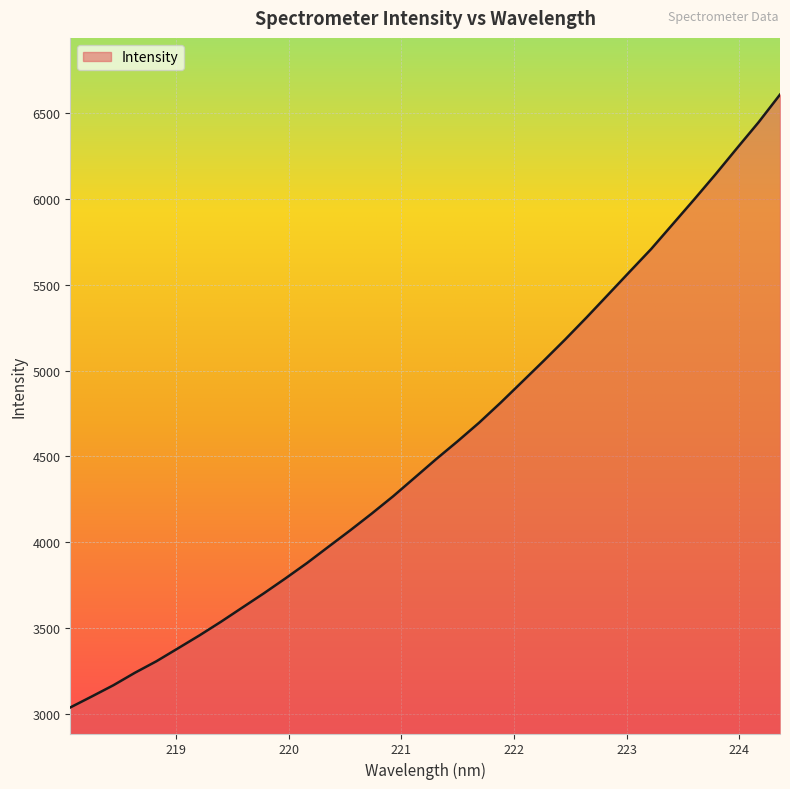

What is the smallest value displayed?

3036.5